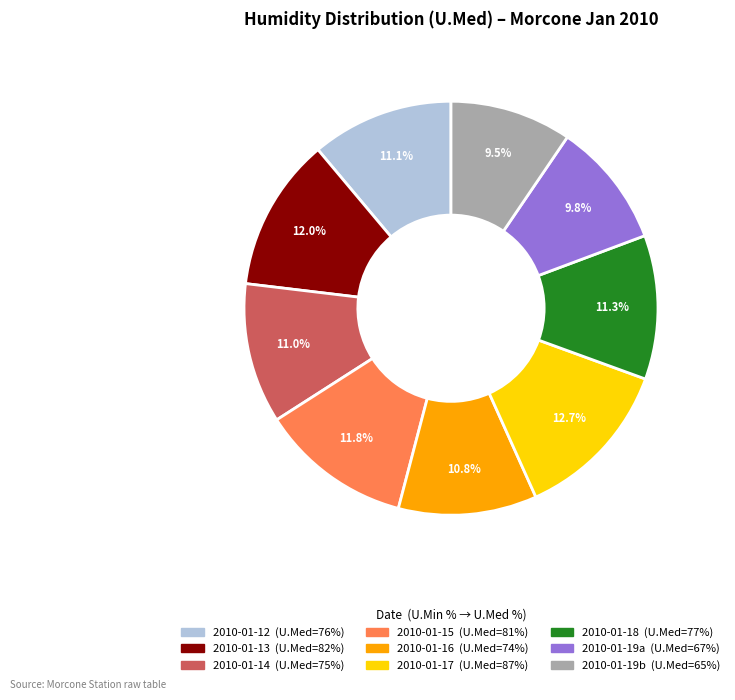

To the nearest percent, what is the average slice percentage?

11%